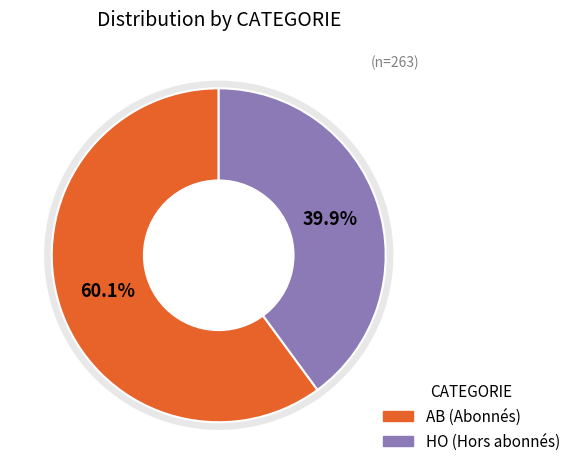

What is the change in value from AB to HO?

-53